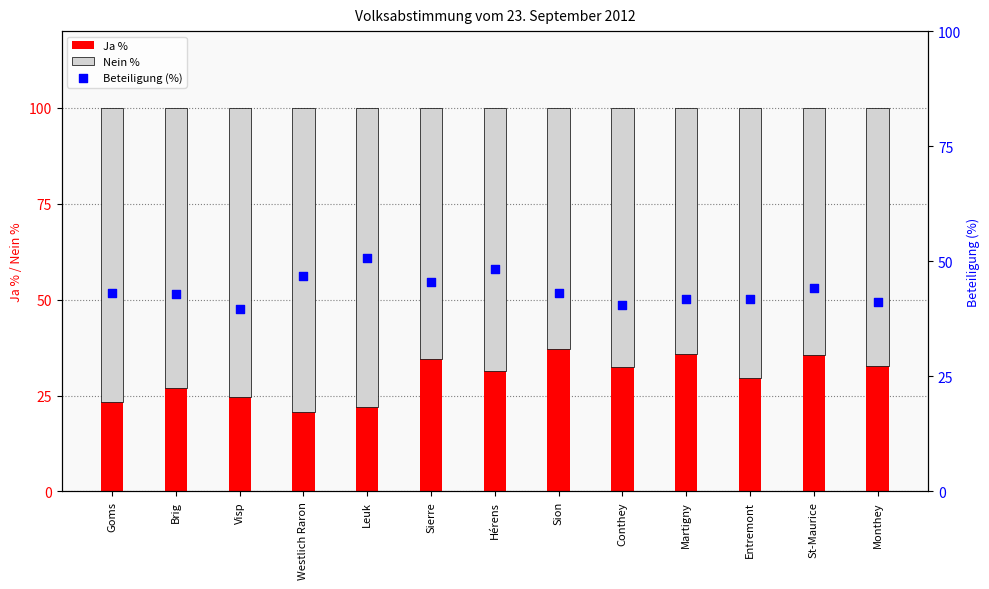

At which category is the sum across all series the highest?

Leuk